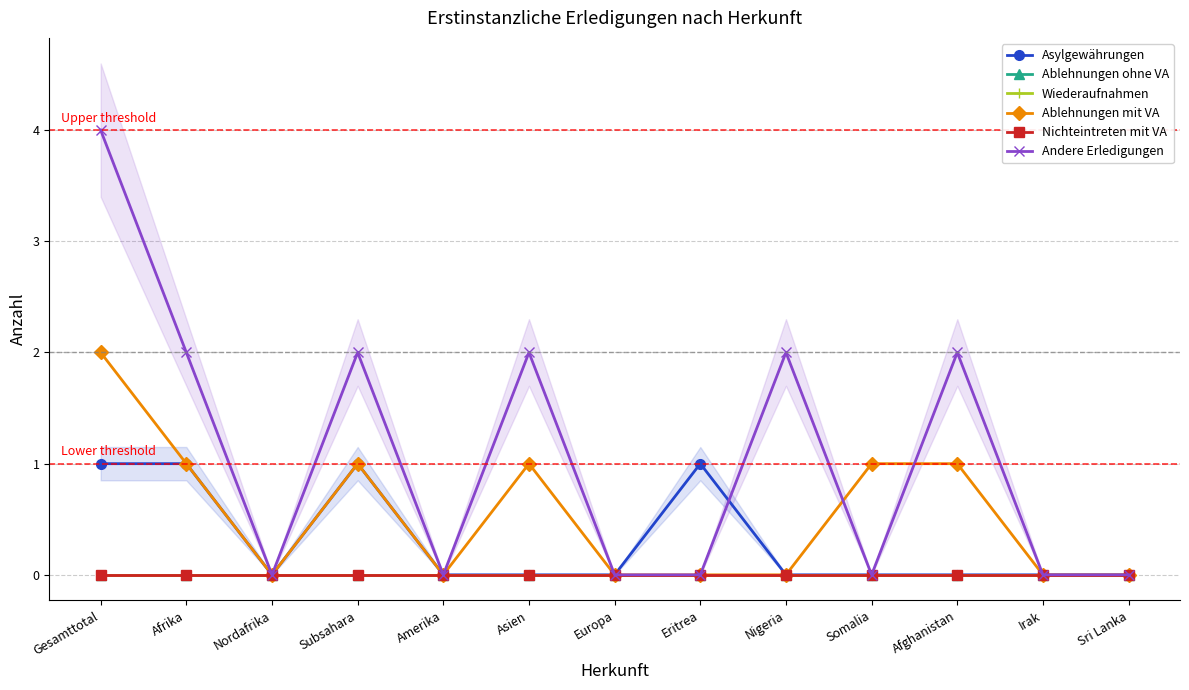

True or false: Wiederaufnahmen has a value of 0 at Nordafrika.

True